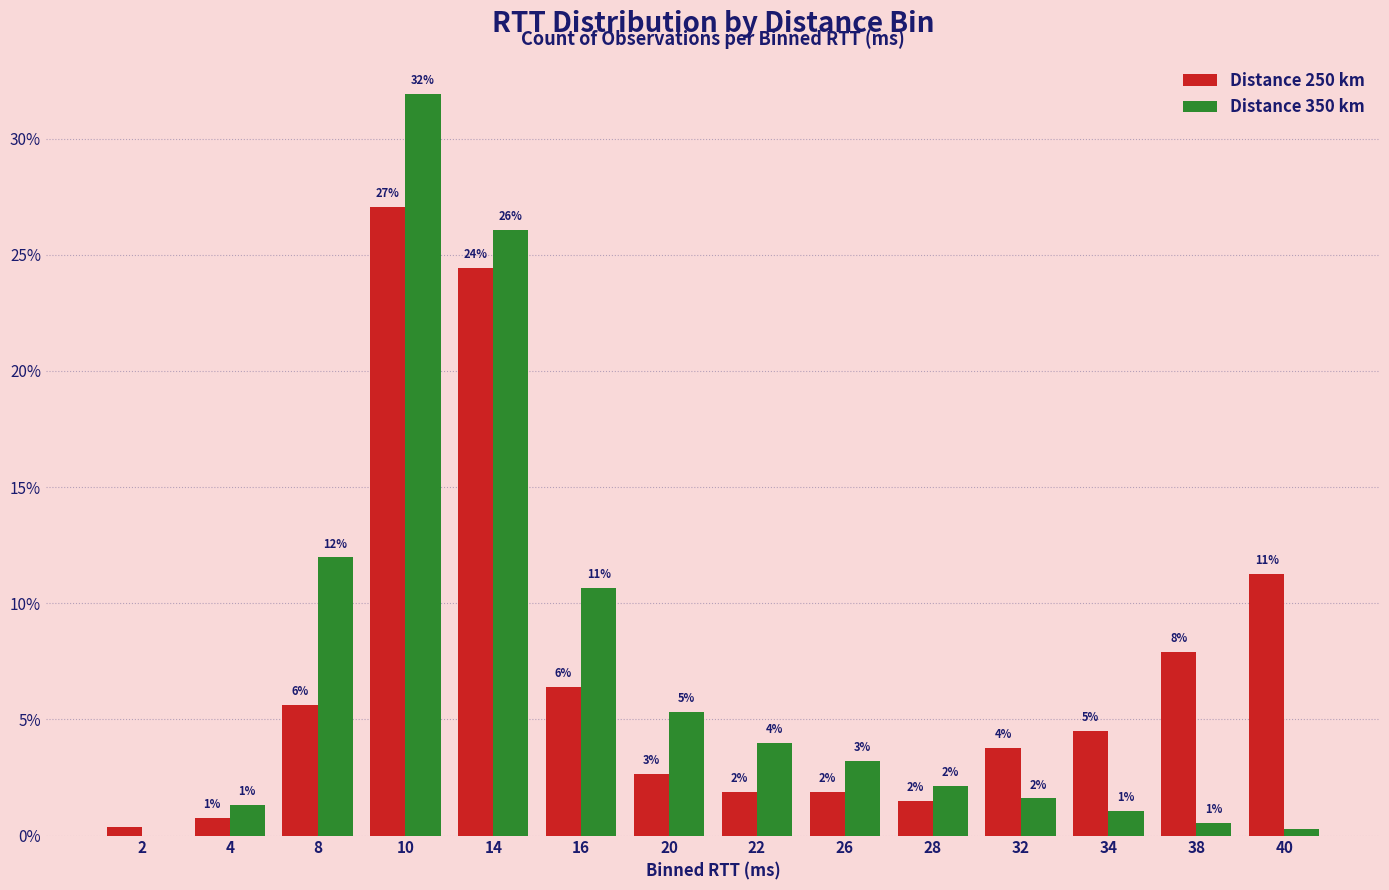

What are all the series names shown in the legend?

Distance 250 km, Distance 350 km